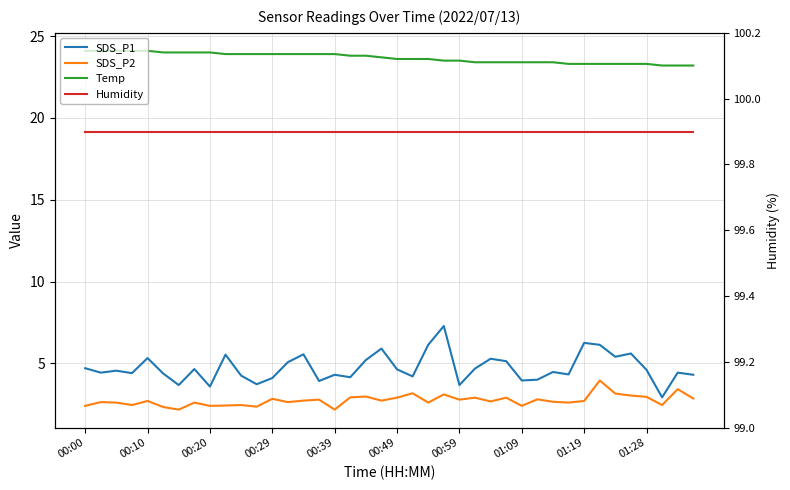

How many categories are shown in the chart?

40